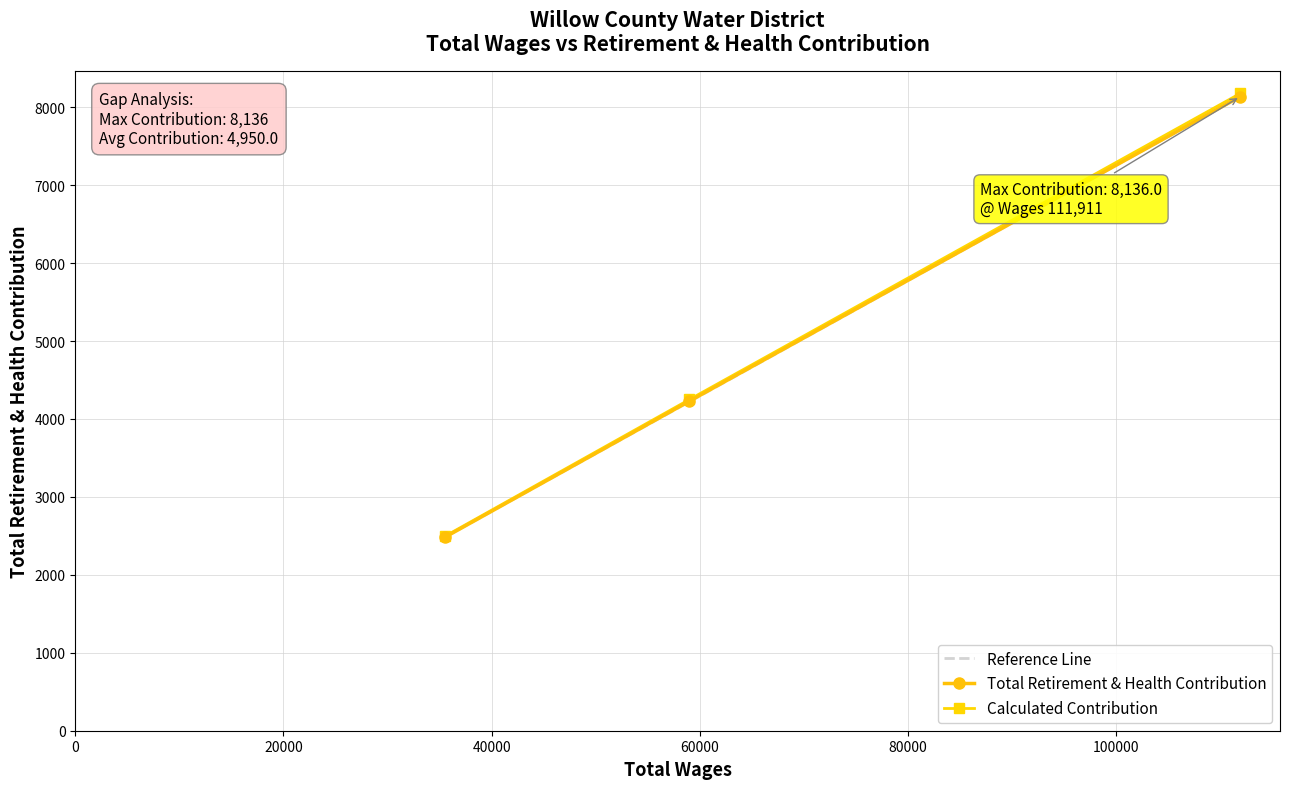

What is the change in value from General Manager to Office Assistant?

-5651